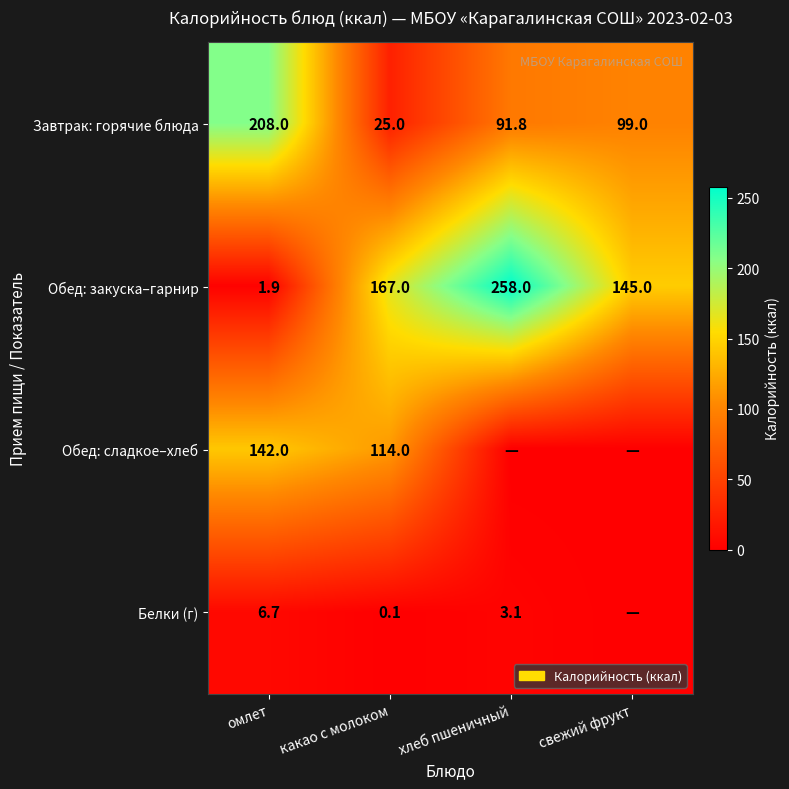

Which series changed the most between омлет and какао с молоком?

Завтрак: горячие блюда